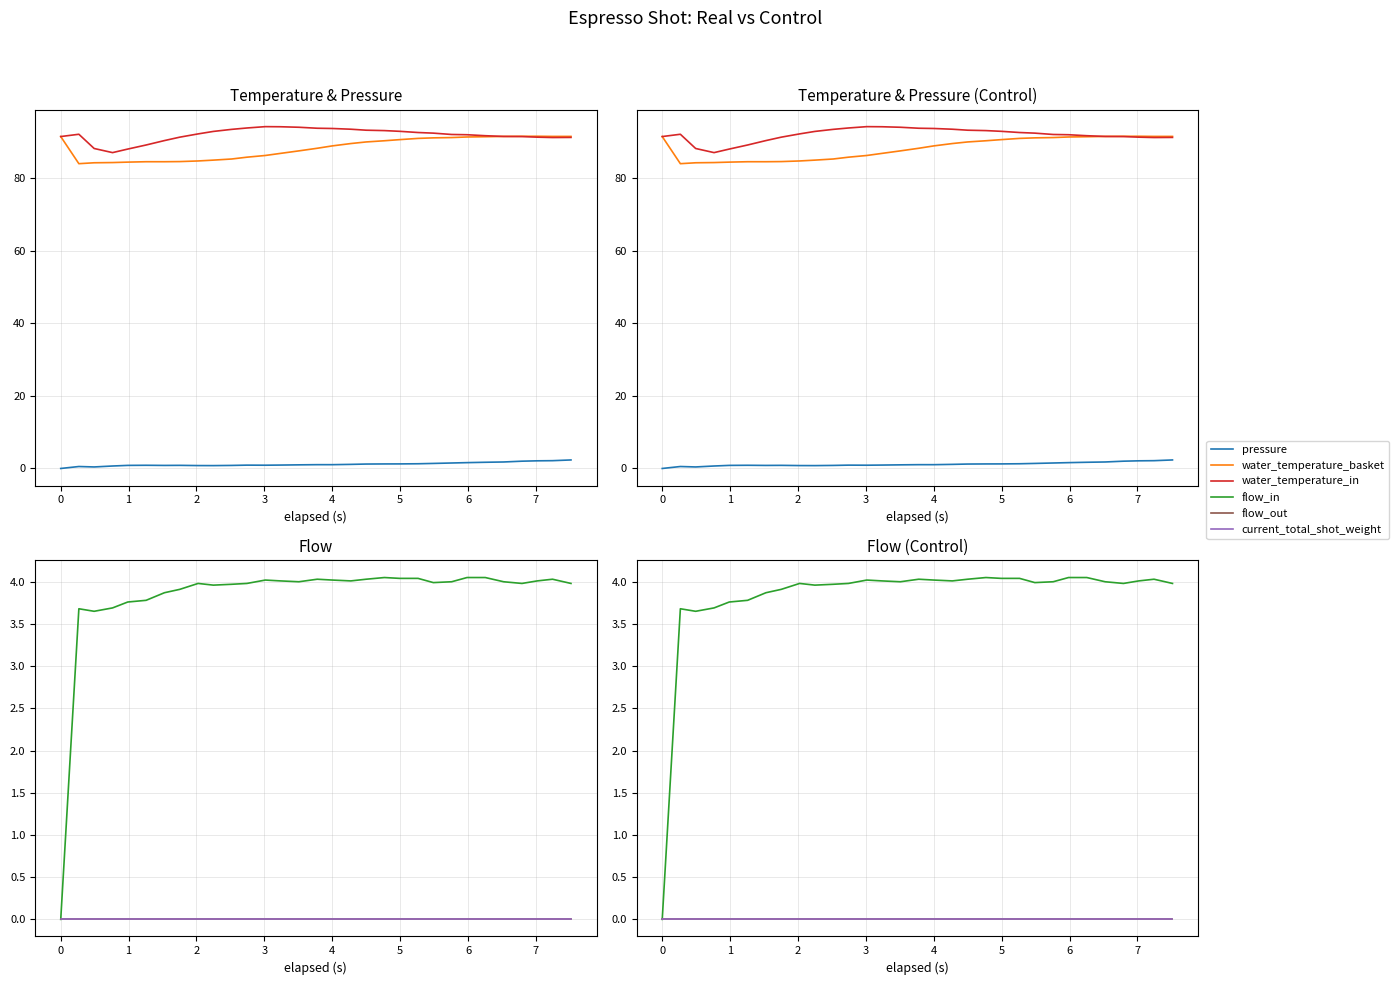

What are all the series names shown in the legend?

pressure, water_temperature_basket, water_temperature_in, flow_in, flow_out, current_total_shot_weight